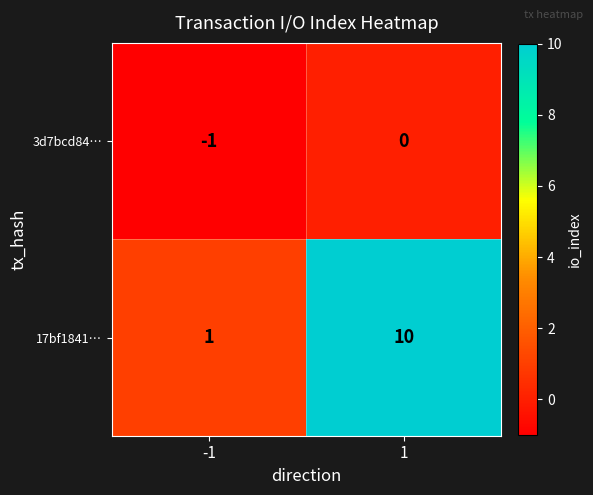

Which series has the largest total across all categories?

17bf1841…